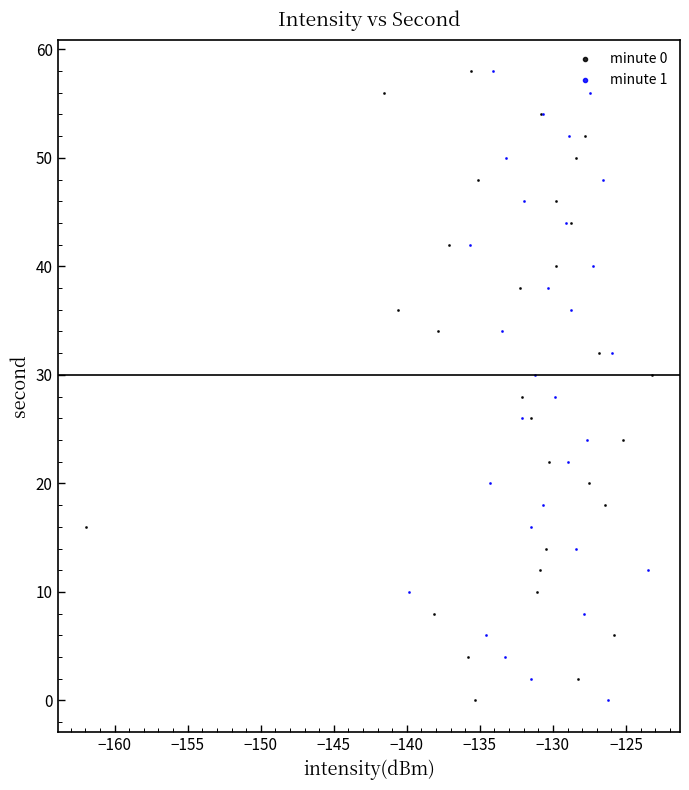

What are all the series names shown in the legend?

minute 0, minute 1